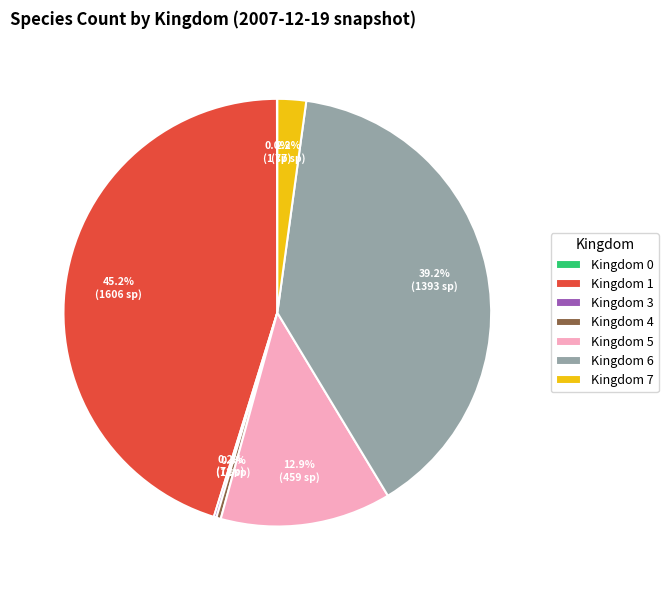

Does any single category account for the majority?

No